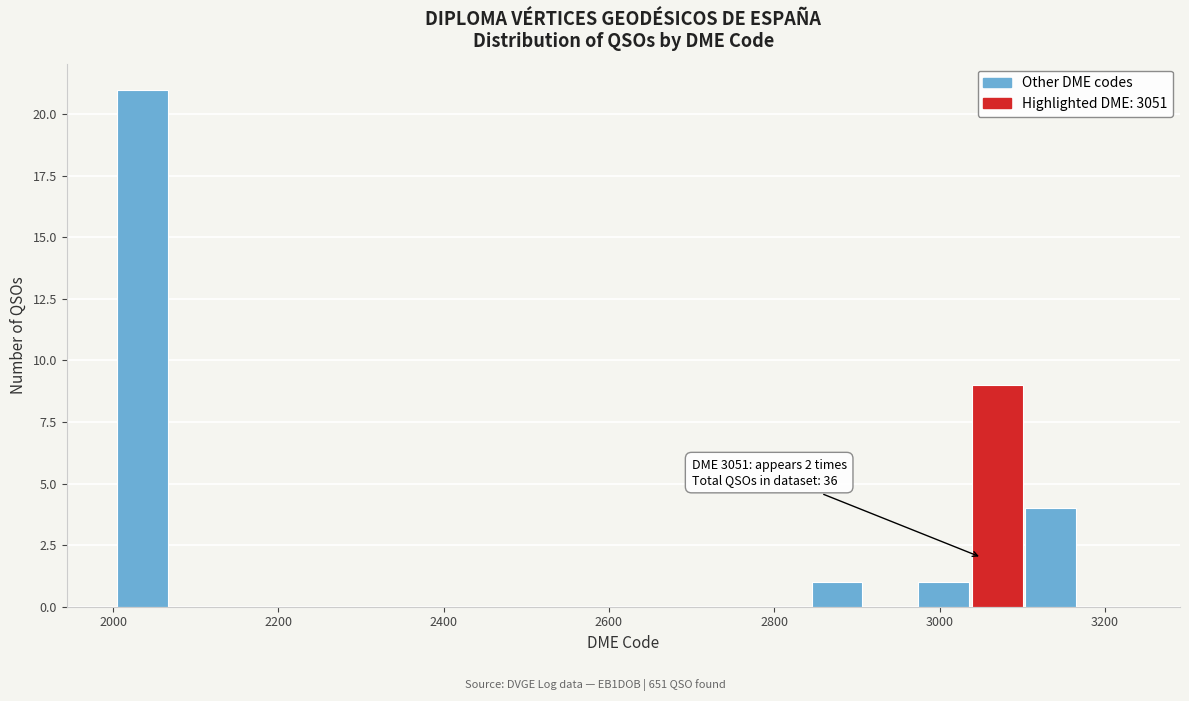

Read against the x-axis, roughly where is the centre of the tallest bar?

2040